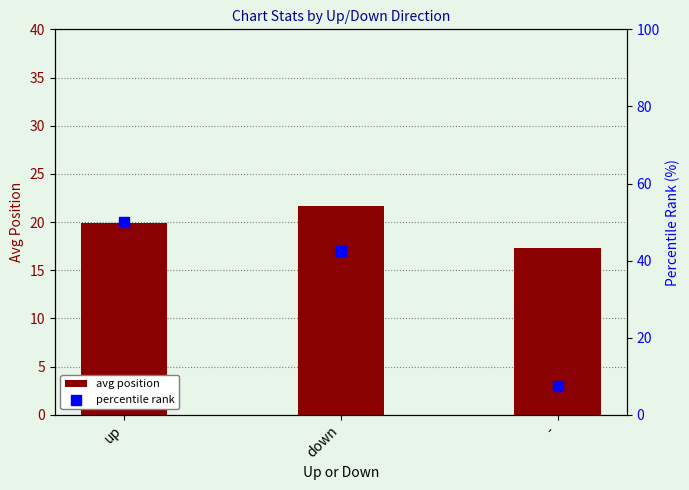

Which series reaches the minimum Y coordinate?

percentile rank